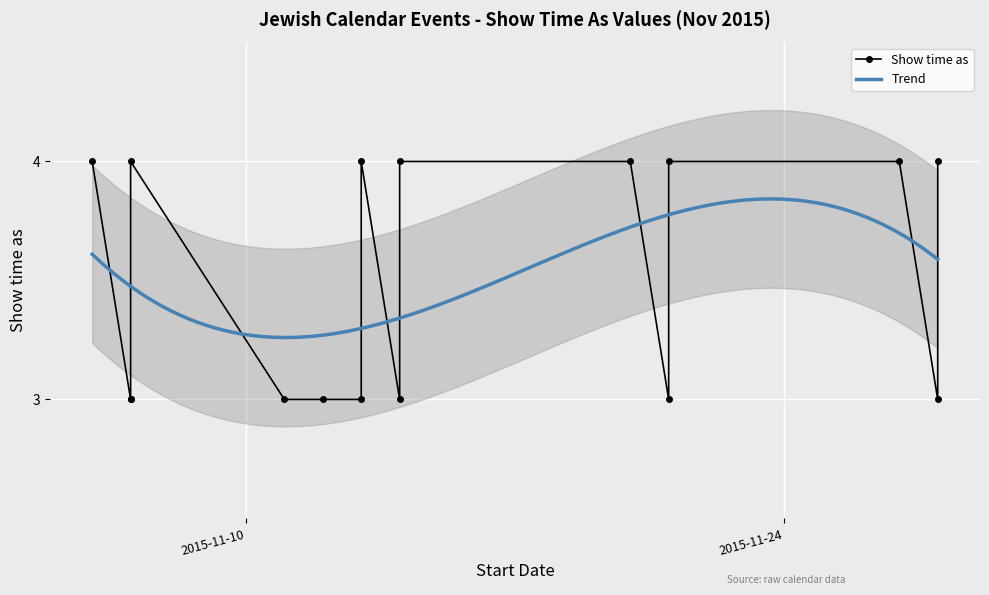

What is the label of the 7th point from the right?

11/14/2015